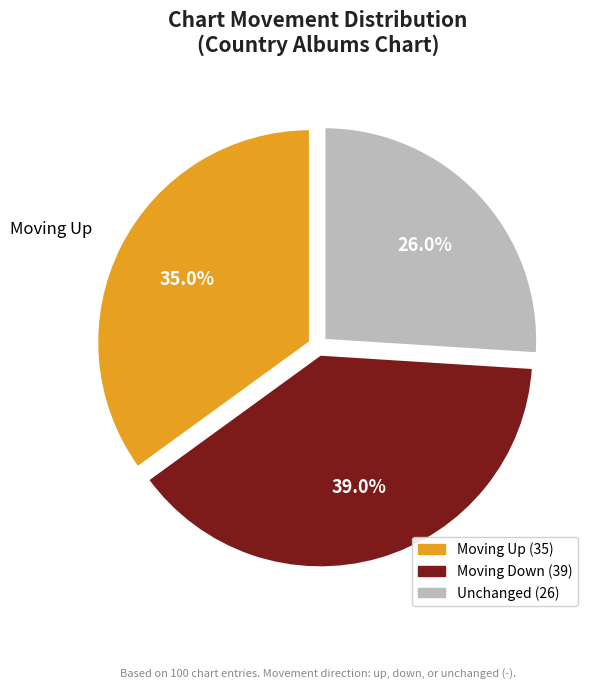

Does any single category account for the majority?

No